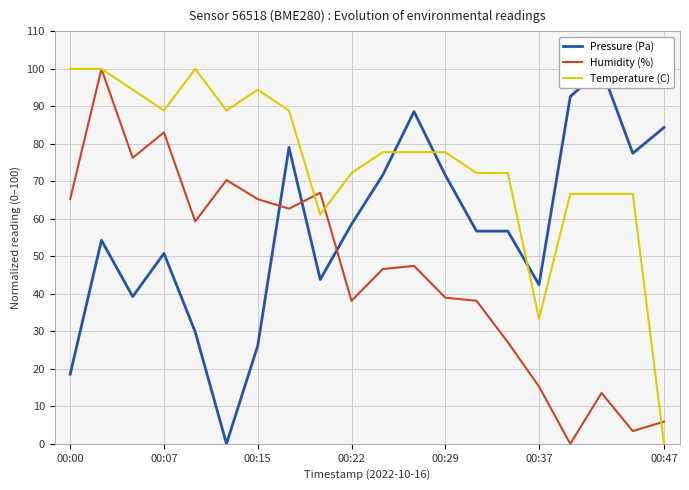

True or false: Temperature (C) has a value of 77.8 at 11.

True